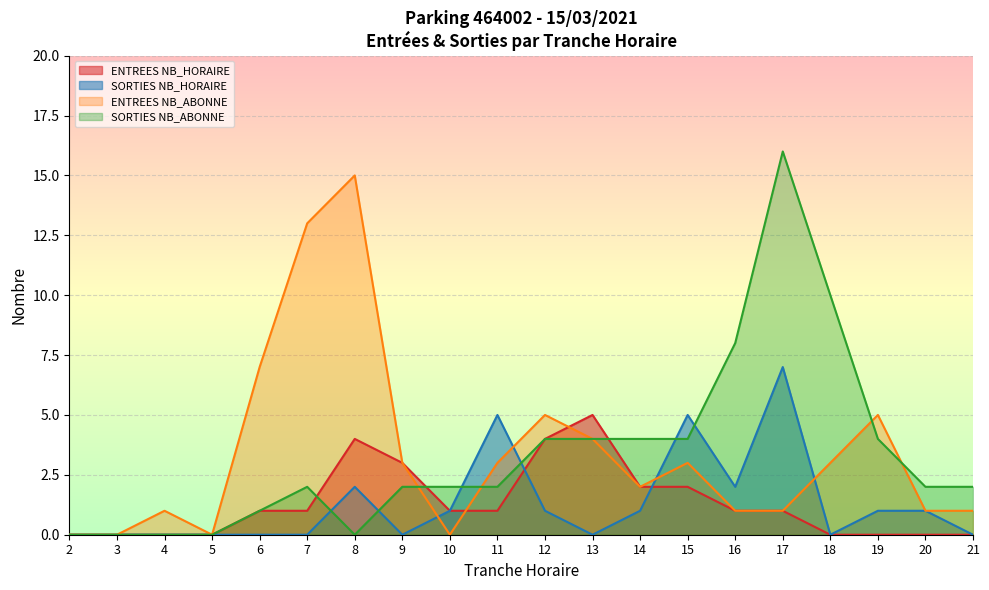

Reading left to right, extract all data points from this chart.

ENTREES NB_HORAIRE: 2=0	3=0	4=0	5=0	6=1	7=1	8=4	9=3	10=1	11=1	12=4	13=5	14=2	15=2	16=1	17=1	18=0	19=0	20=0	21=0
SORTIES NB_HORAIRE: 2=0	3=0	4=0	5=0	6=0	7=0	8=2	9=0	10=1	11=5	12=1	13=0	14=1	15=5	16=2	17=7	18=0	19=1	20=1	21=0
ENTREES NB_ABONNE: 2=0	3=0	4=1	5=0	6=7	7=13	8=15	9=3	10=0	11=3	12=5	13=4	14=2	15=3	16=1	17=1	18=3	19=5	20=1	21=1
SORTIES NB_ABONNE: 2=0	3=0	4=0	5=0	6=1	7=2	8=0	9=2	10=2	11=2	12=4	13=4	14=4	15=4	16=8	17=16	18=10	19=4	20=2	21=2